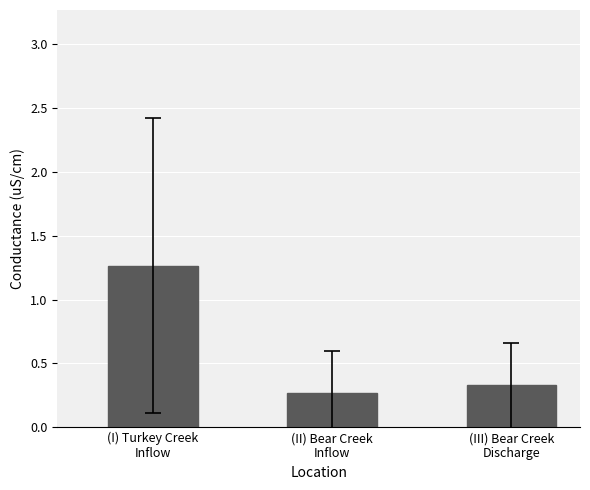

How many categories are shown in the chart?

3